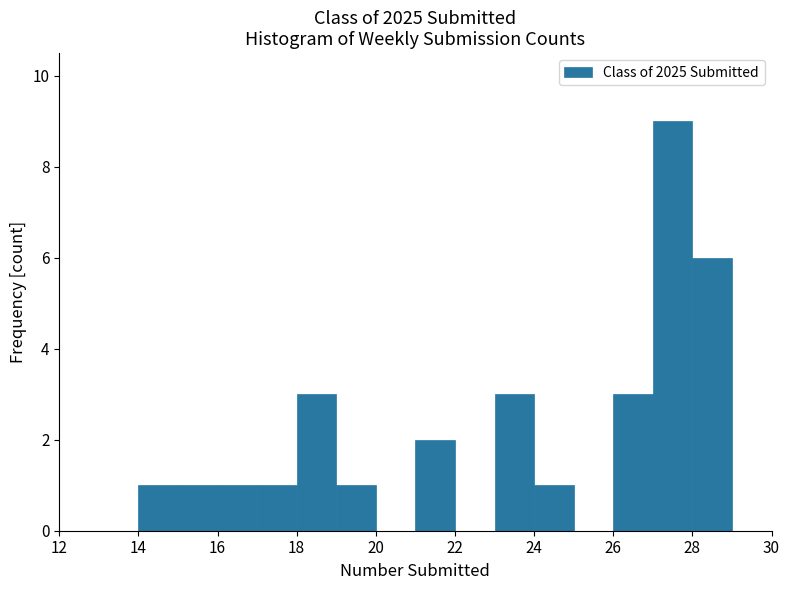

Over which range of the x-axis is the bar tallest?

27 to 28